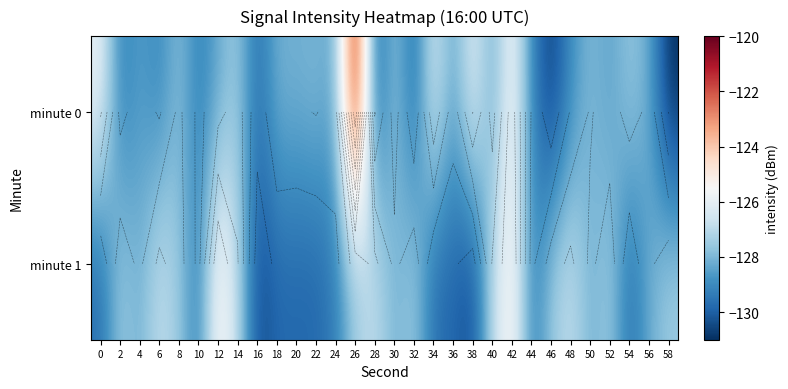

List the labels in order of minute 1 value, smallest first.

16, 38, 18, 20, 22, 36, 0, 34, 54, 10, 24, 44, 4, 30, 50, 56, 8, 26, 46, 2, 32, 52, 58, 14, 40, 6, 28, 48, 12, 42